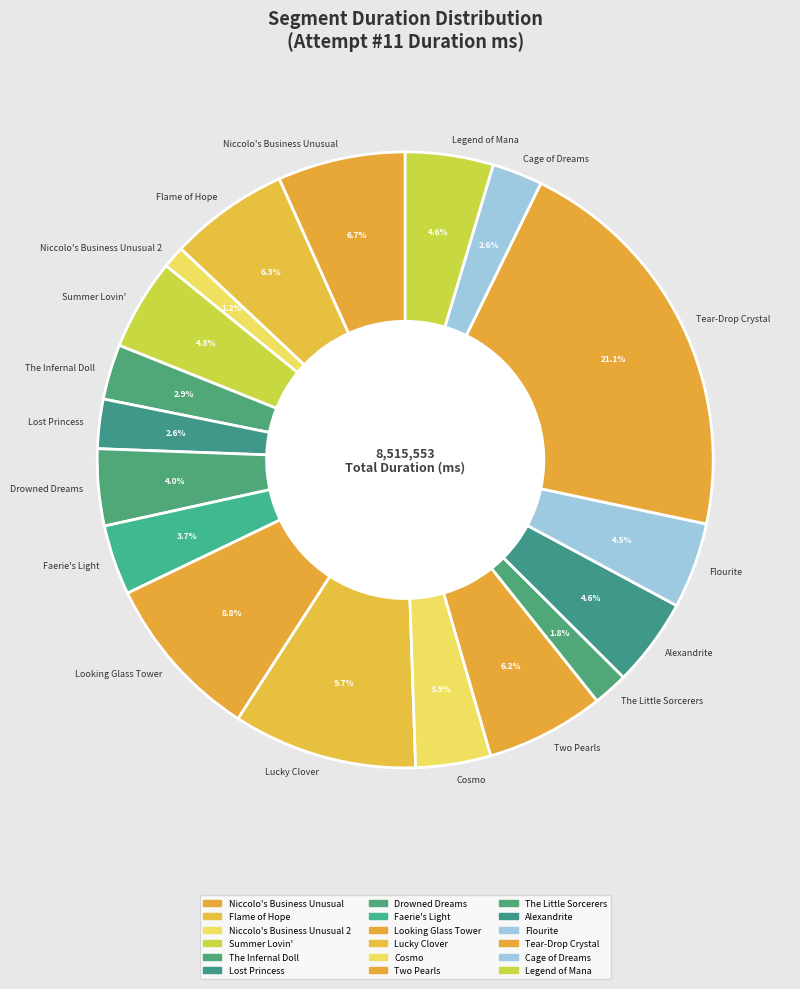

Approximately how many times larger is the value at Cage of Dreams compared to Lost Princess?

1.0